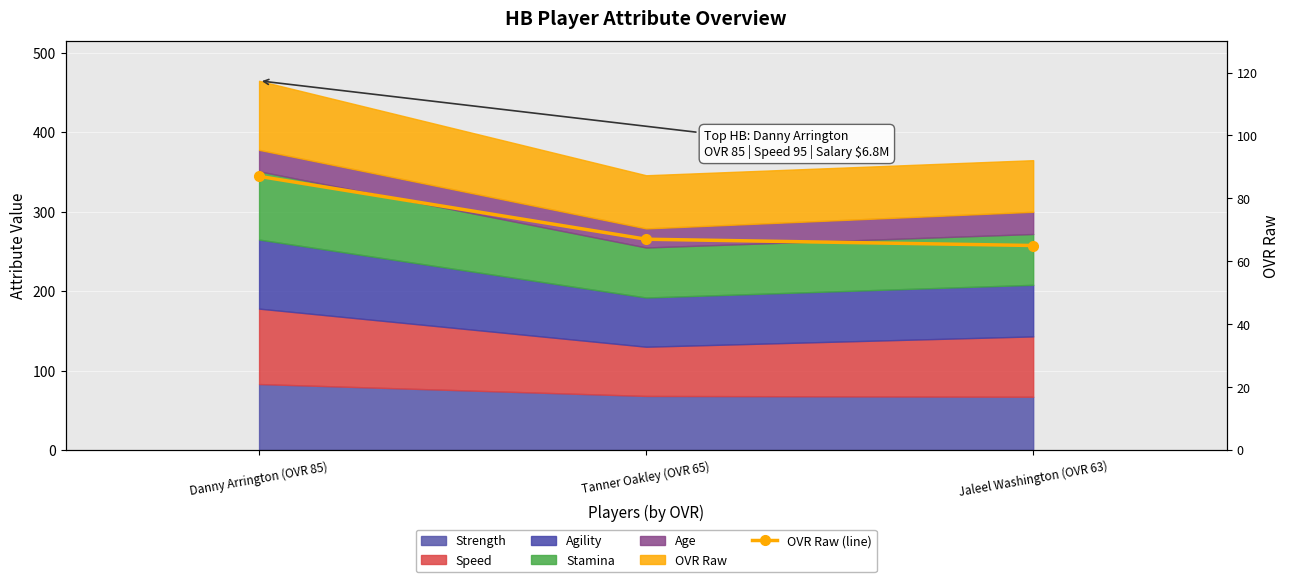

Reading left to right, extract all data points from this chart.

Danny Arrington (OVR 85)=87	Tanner Oakley (OVR 65)=67	Jaleel Washington (OVR 63)=65